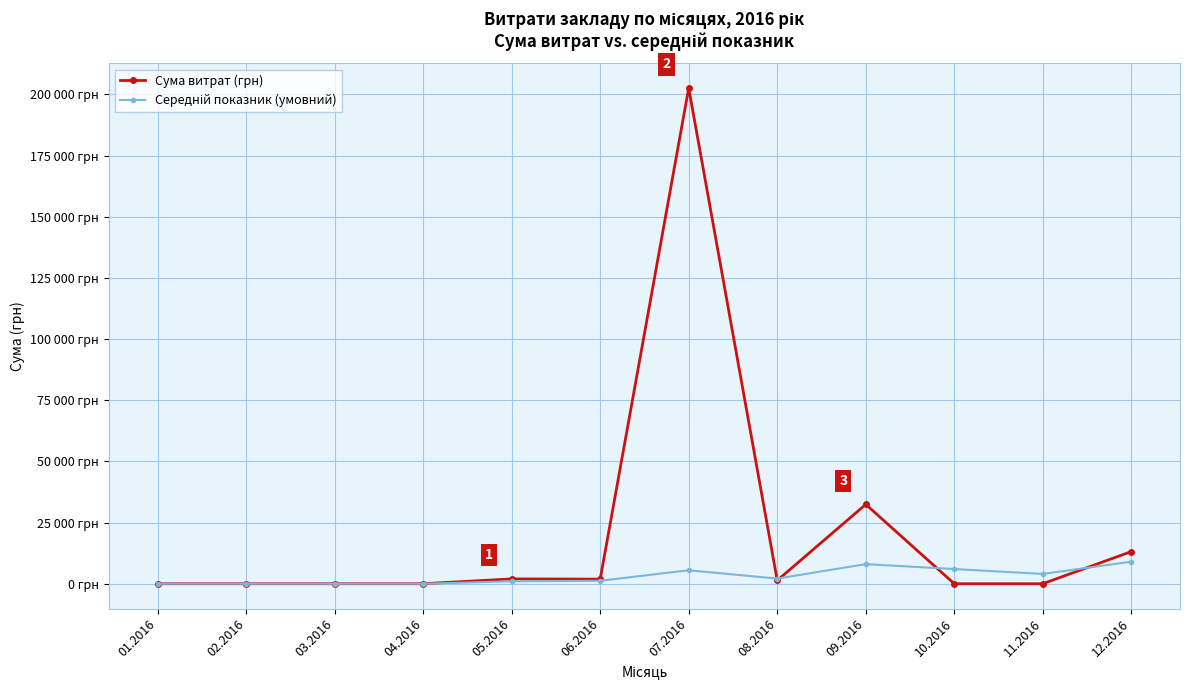

How many distinct data groups are displayed?

2